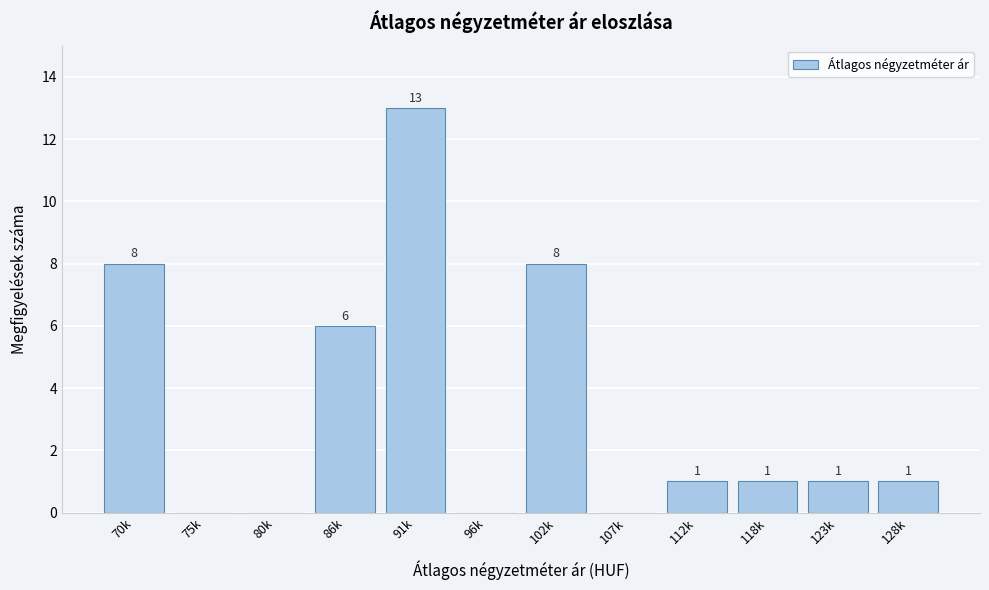

Reading left to right, transcribe all the data shown in this chart.

70k=8	75k=0	80k=0	86k=6	91k=13	96k=0	102k=8	107k=0	112k=1	118k=1	123k=1	128k=1